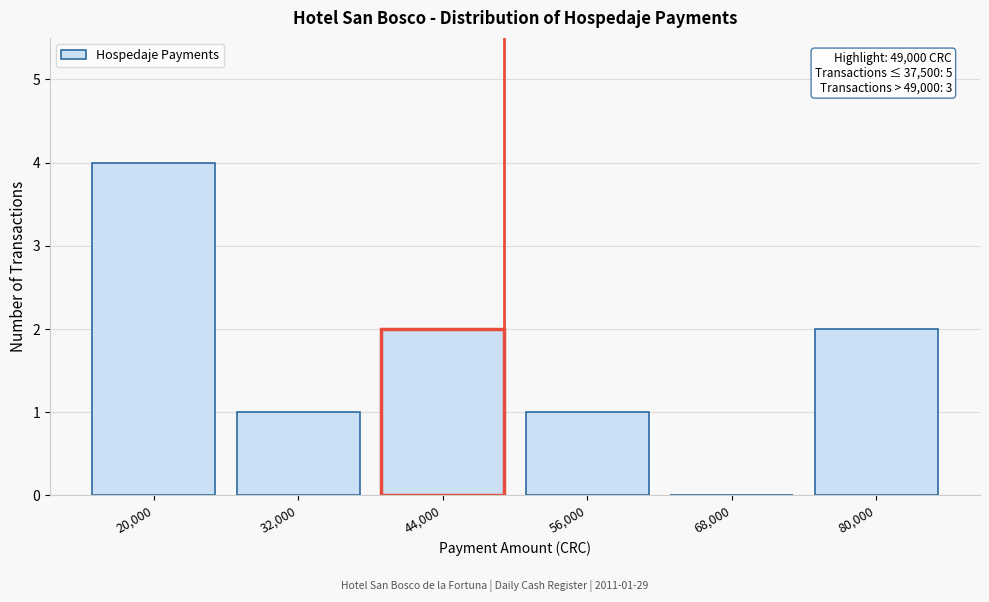

Reading left to right, extract all data points from this chart.

20,000=4	32,000=1	44,000=2	56,000=1	68,000=0	80,000=2